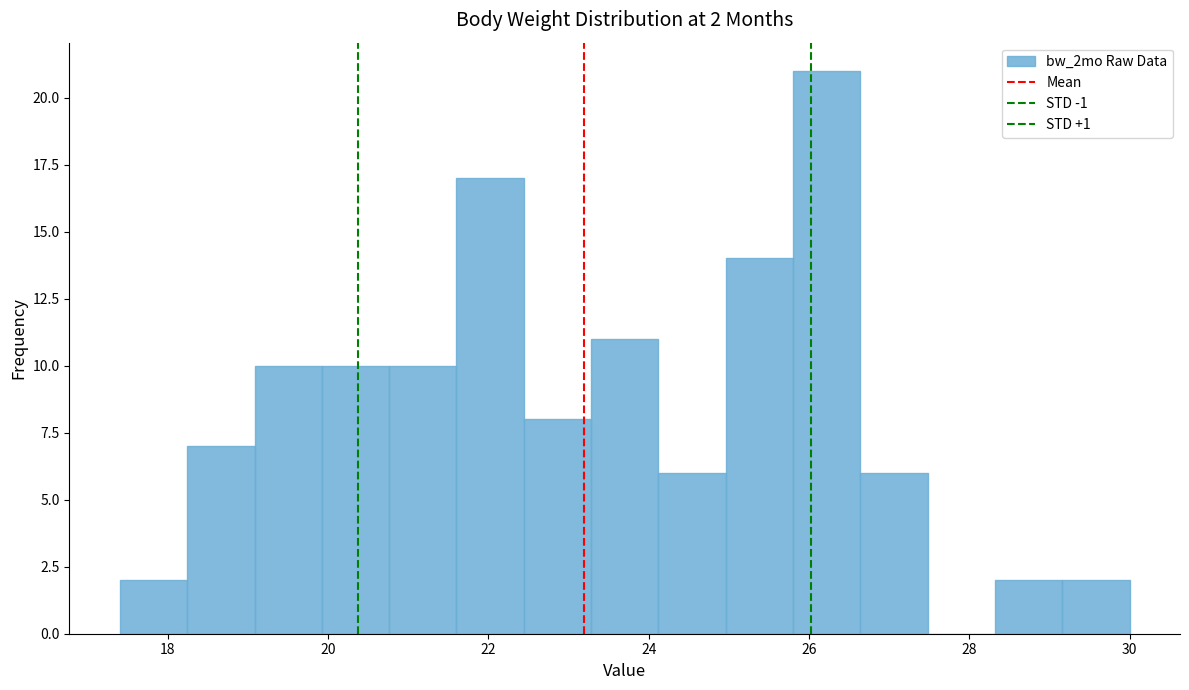

Over which range of the x-axis is the bar tallest?

25.80 to 26.64